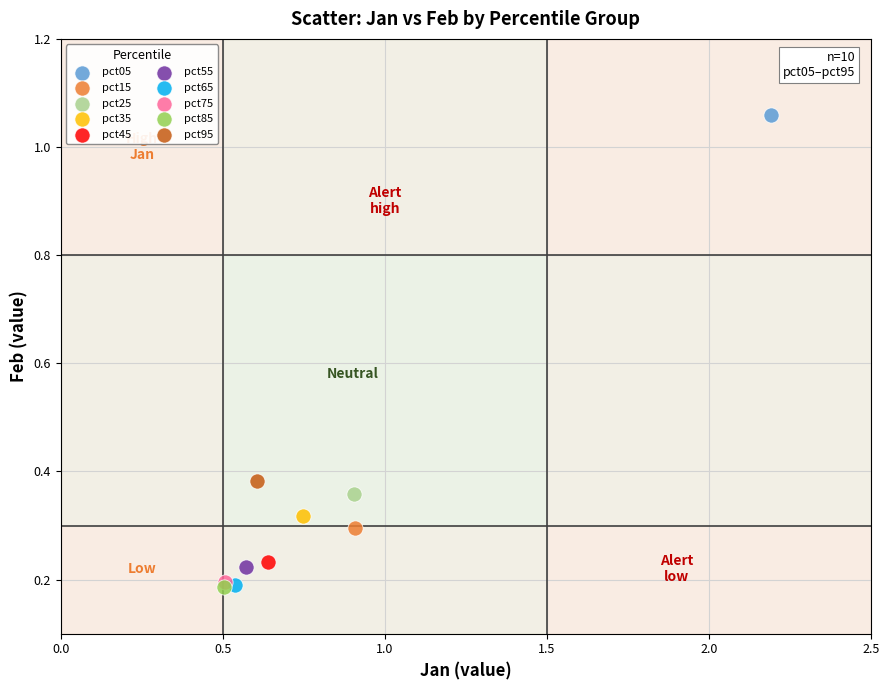

Which series contains the highest Y value?

pct05